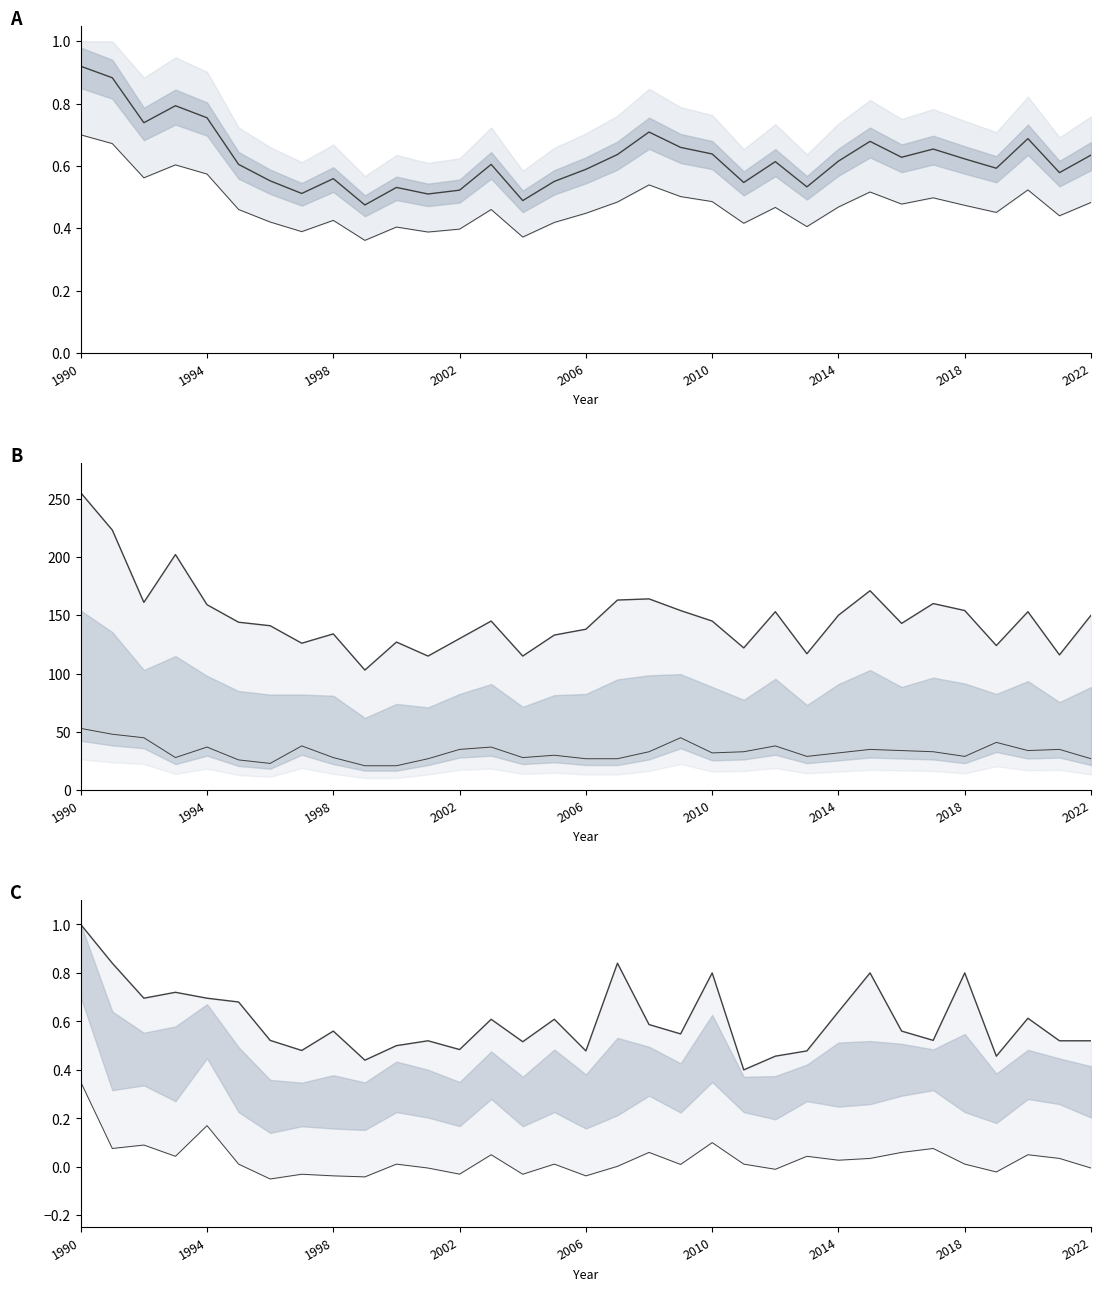

How many values in the Dubicko series are below 0?

11